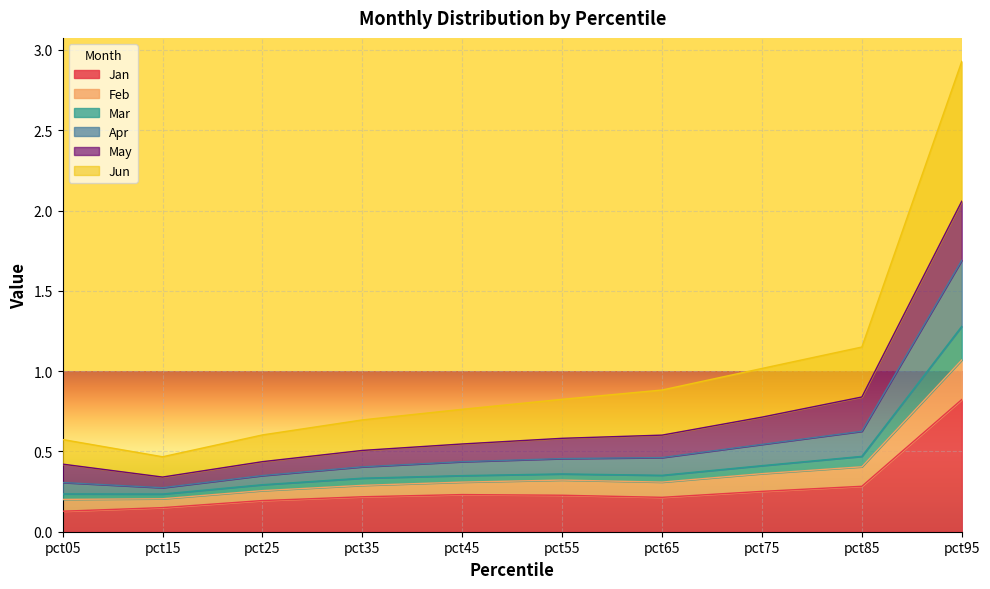

How many data points does each series have?

10